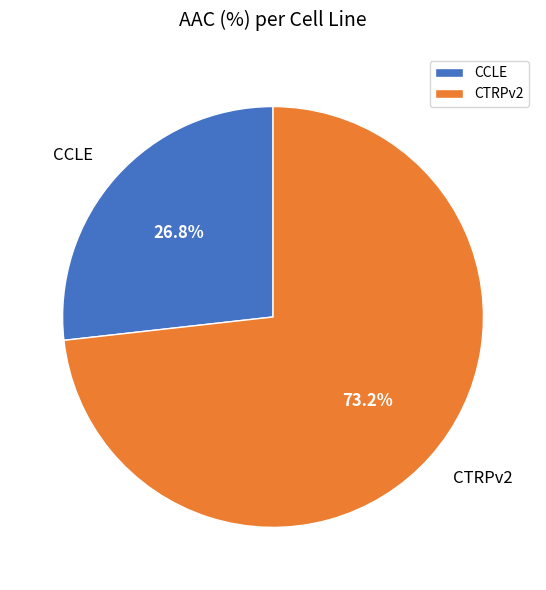

Is it true that CTRPv2 is 73% of the pie?

True